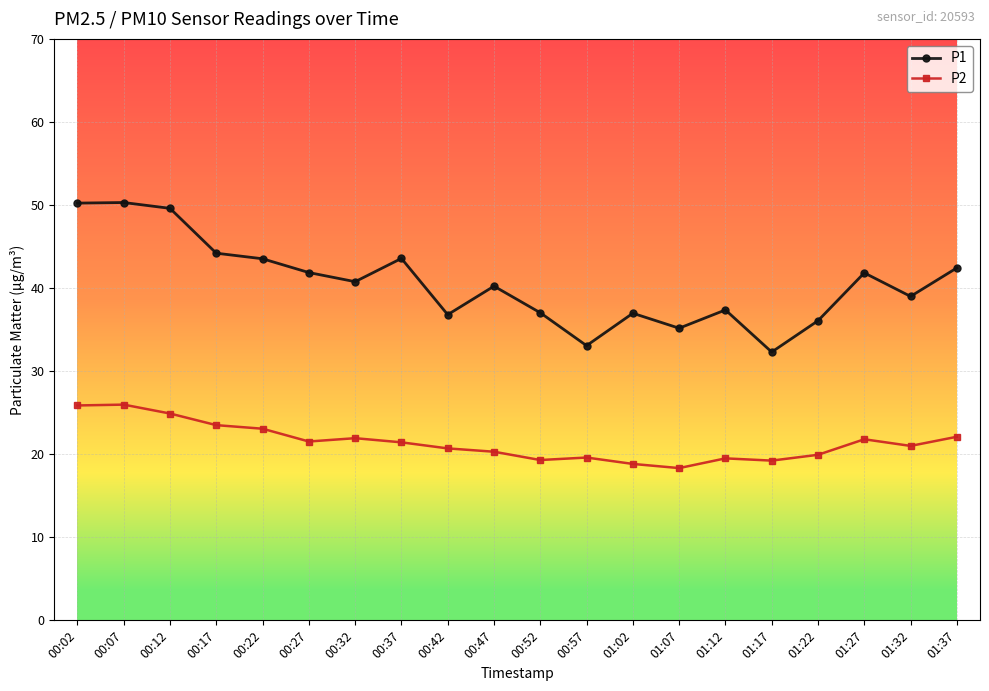

How many distinct data groups are displayed?

2